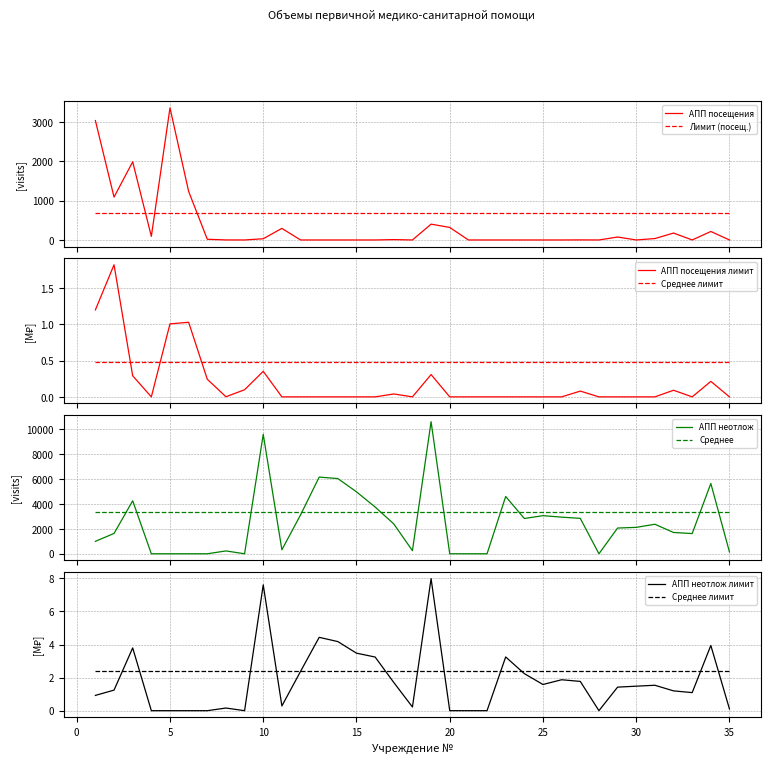

Which series has the widest spread of values?

АПП неотлож (посещений)